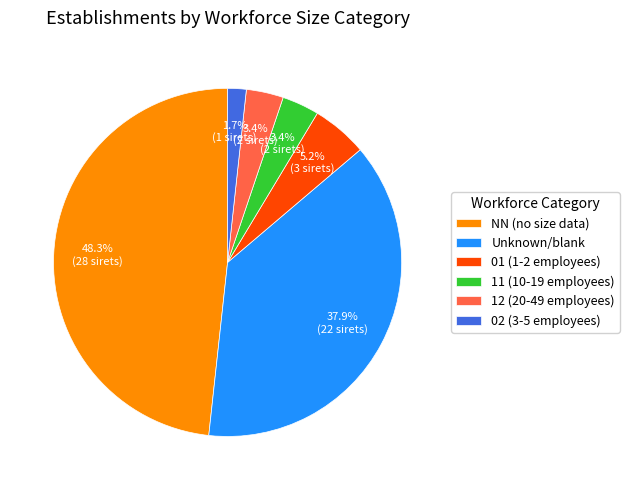

How much of the chart is everything except 12 (20-49 employees)?

96.6%